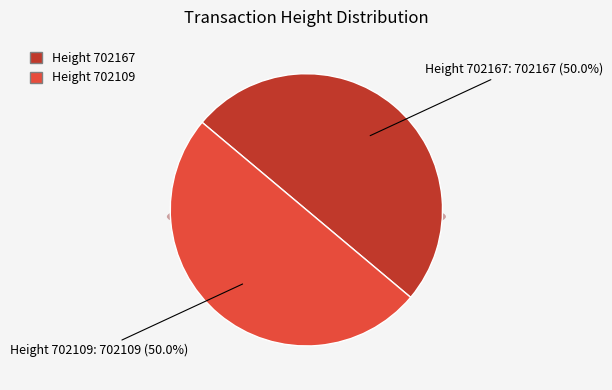

Is it true that 702167 is 50% of the pie?

True